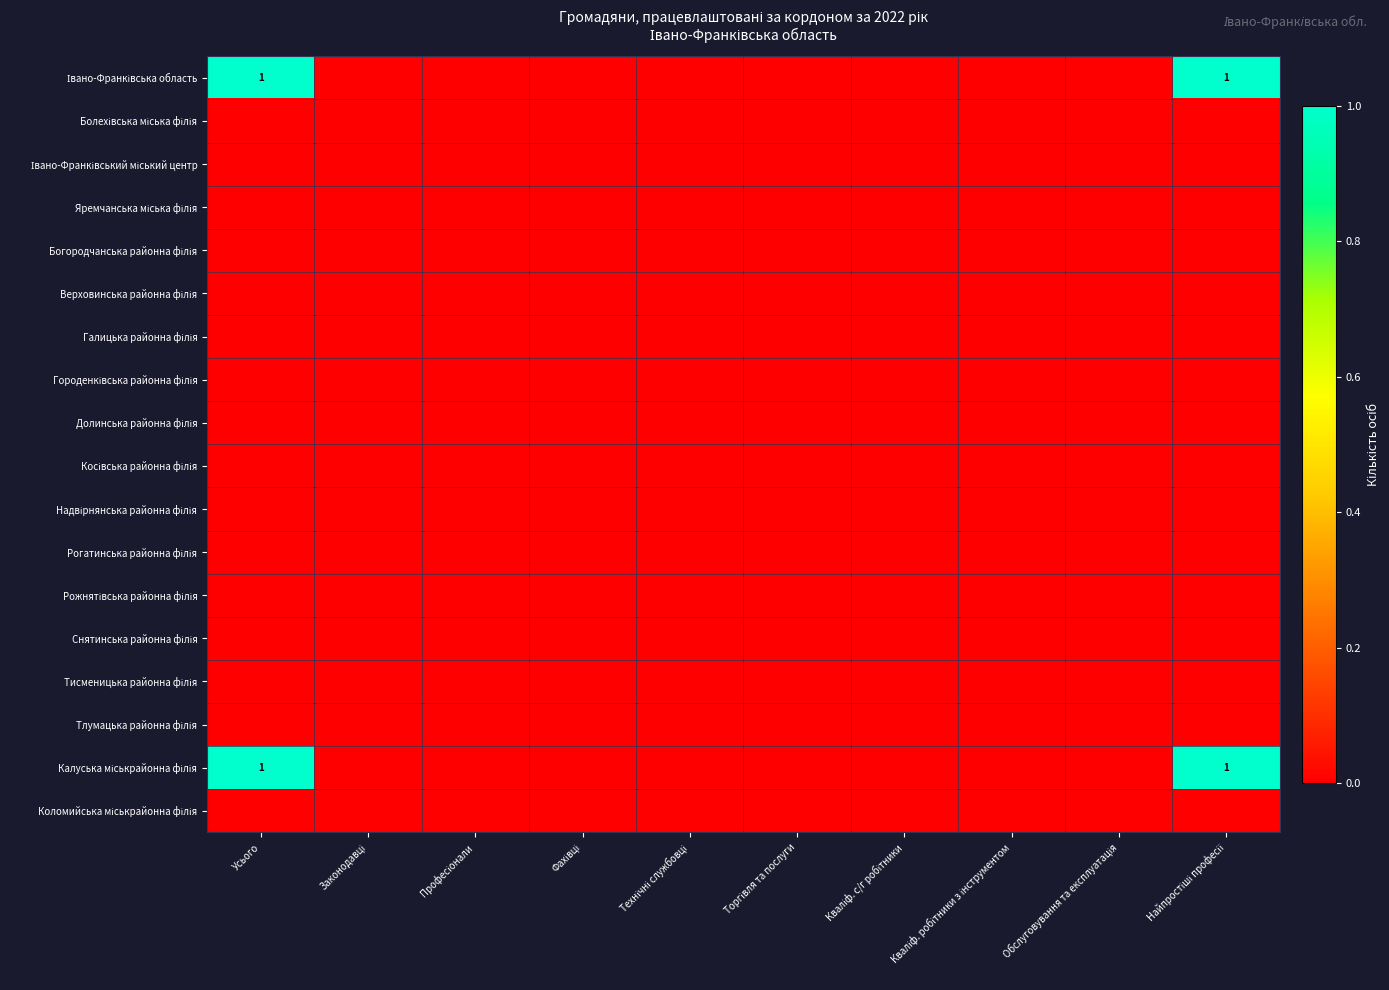

At how many categories does at least one series exceed 0?

2